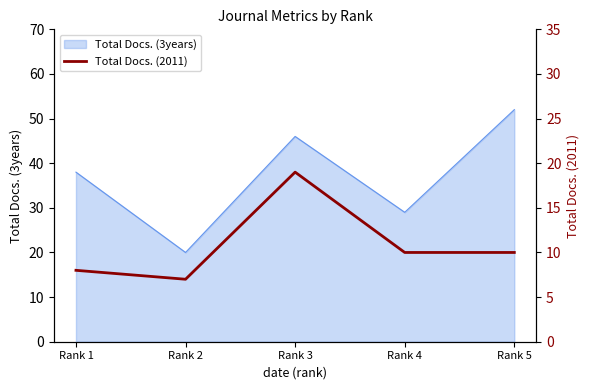

What is the minimum value for Total Docs. (3years)?

20